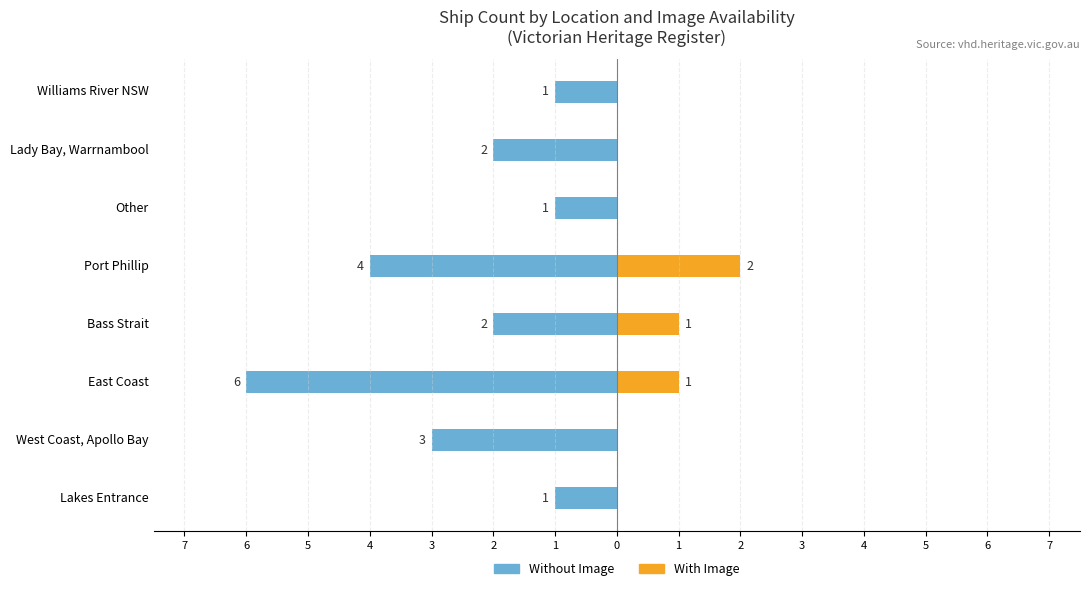

The value of Without Image (Heritage Register) at Lakes Entrance is -1. True or false?

False